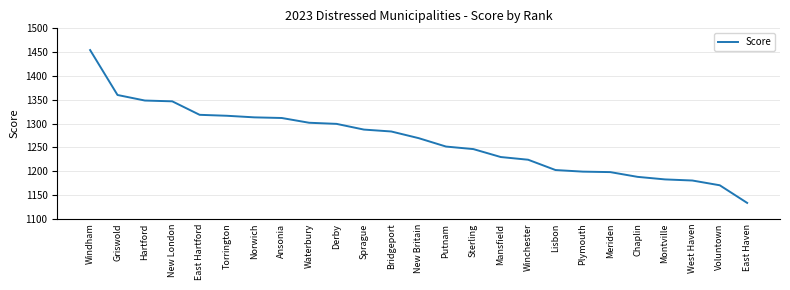

What is the difference between the values at Waterbury and Griswold?

58.3